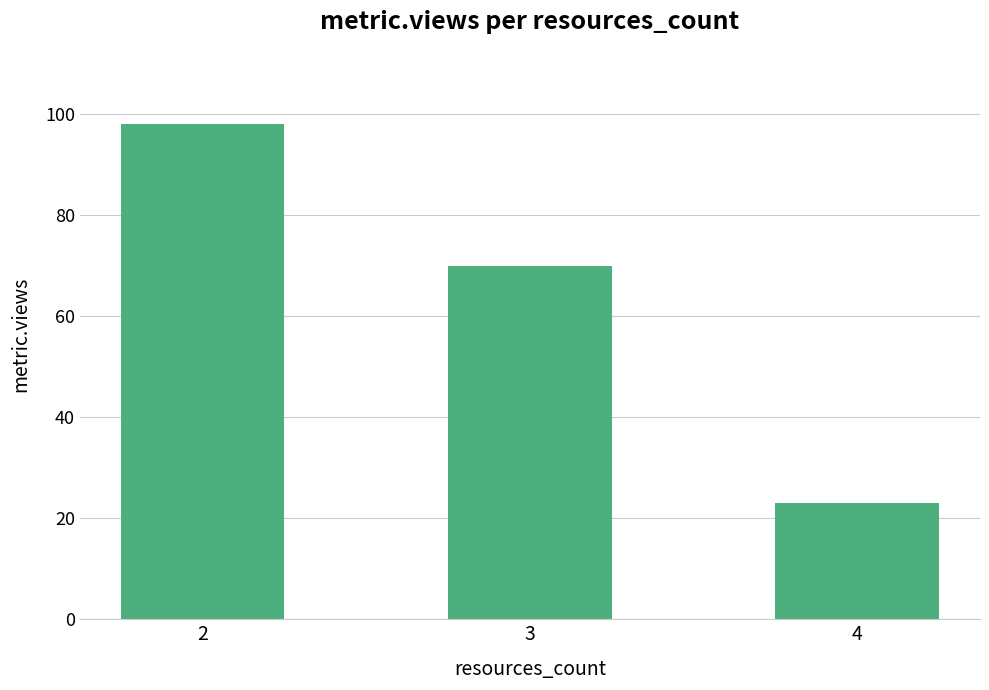

Does the chart contain stacked bars?

No